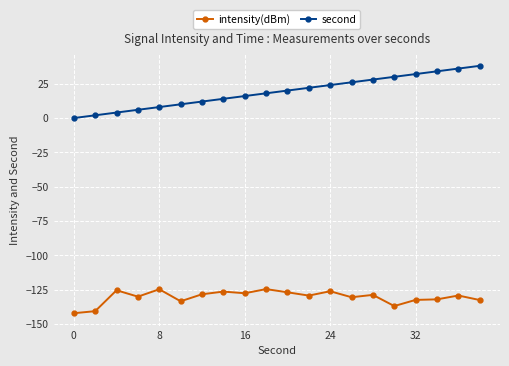

Which series has the largest range (max minus min)?

second